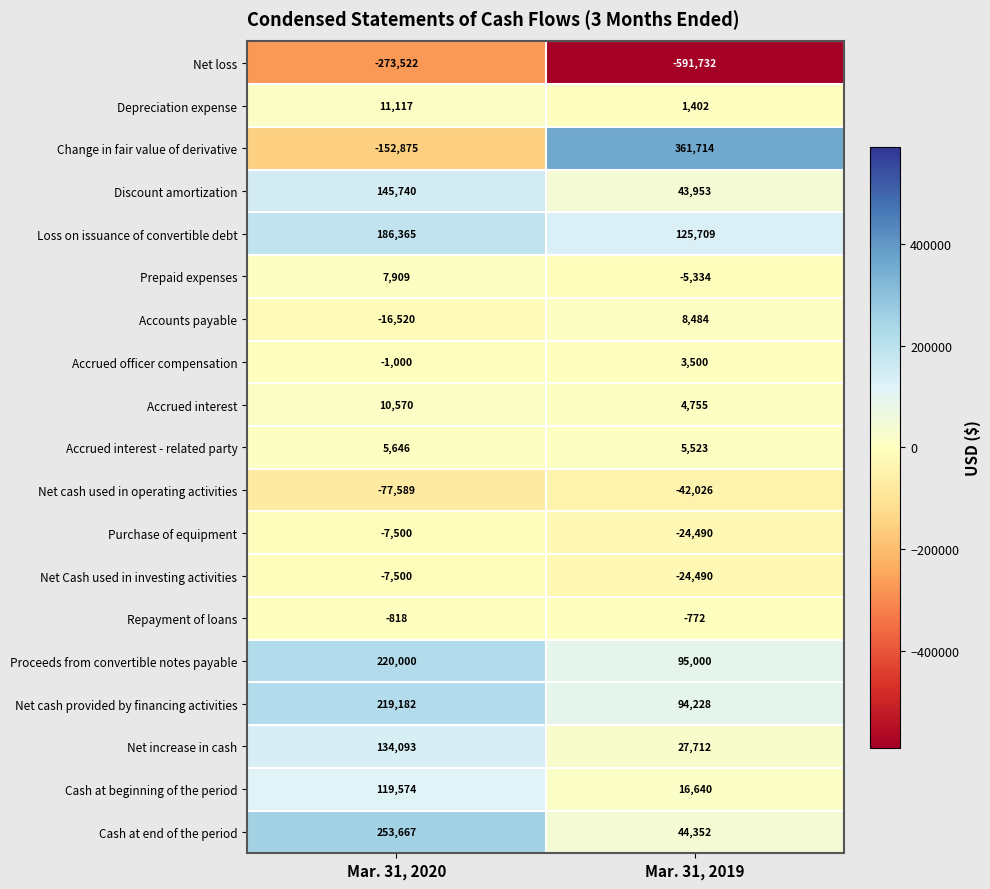

List the labels in order of Accrued interest value, largest first.

Mar. 31, 2020, Mar. 31, 2019